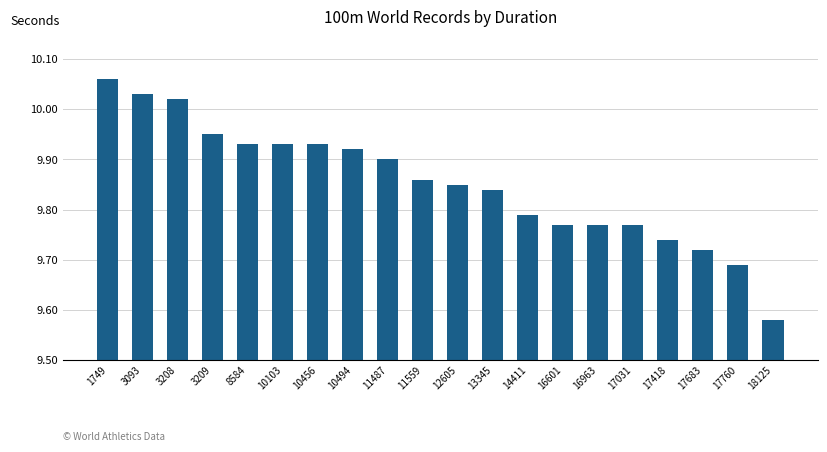

Which category has the lowest value across all series?

18125